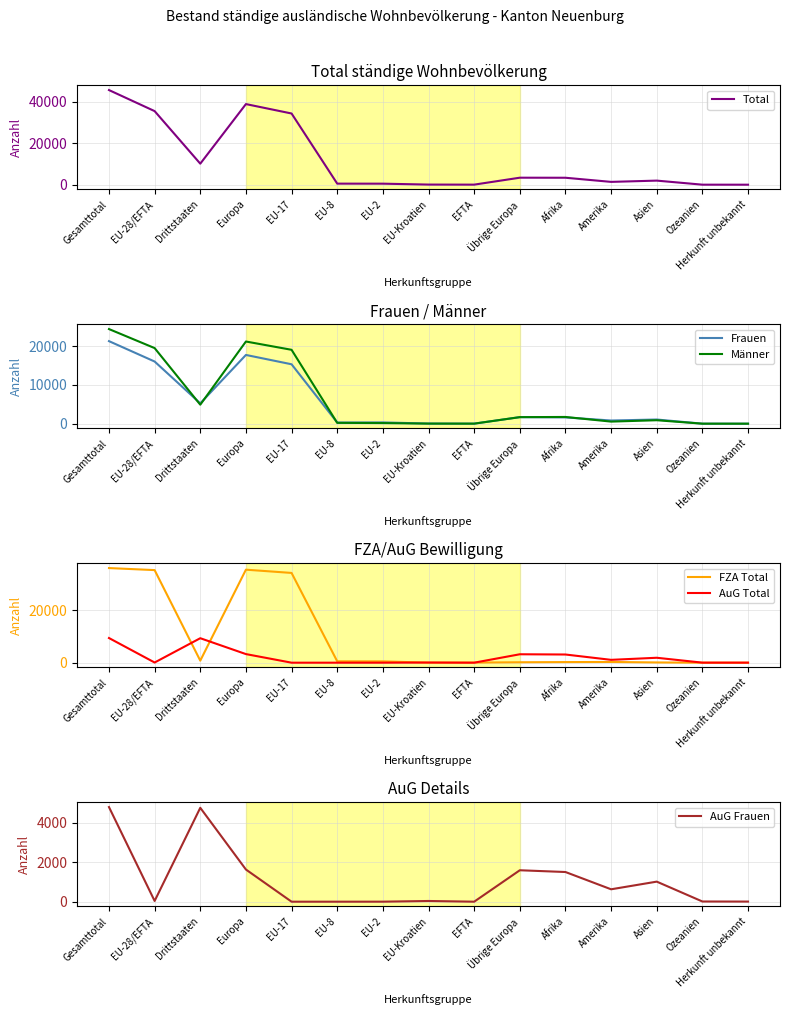

How many lines are shown in the chart?

6